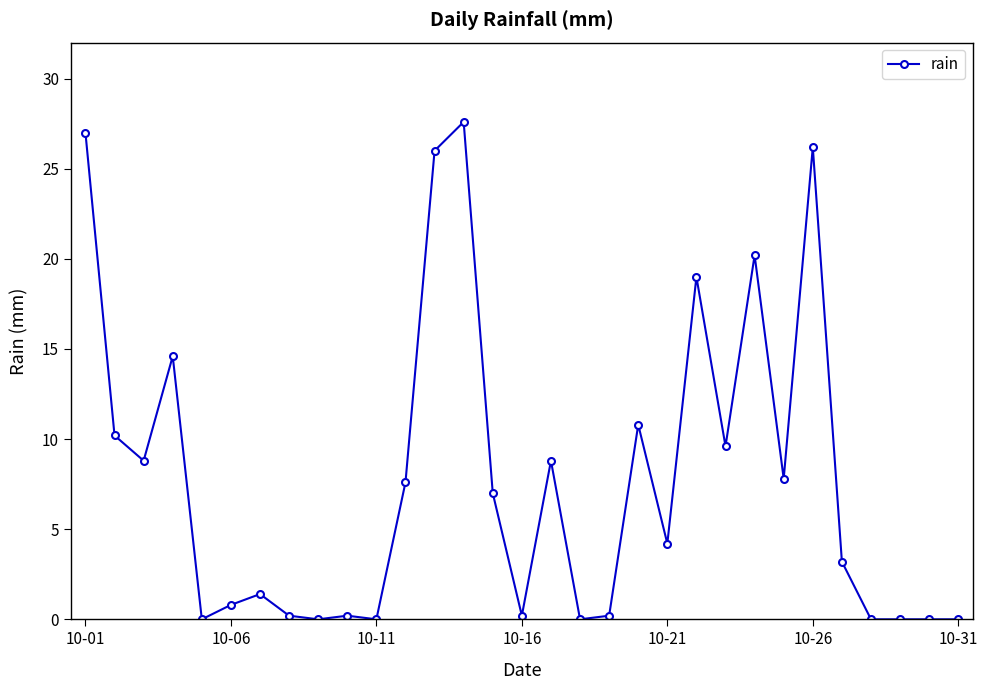

True or false: the data has more than 2 interior local peaks.

True